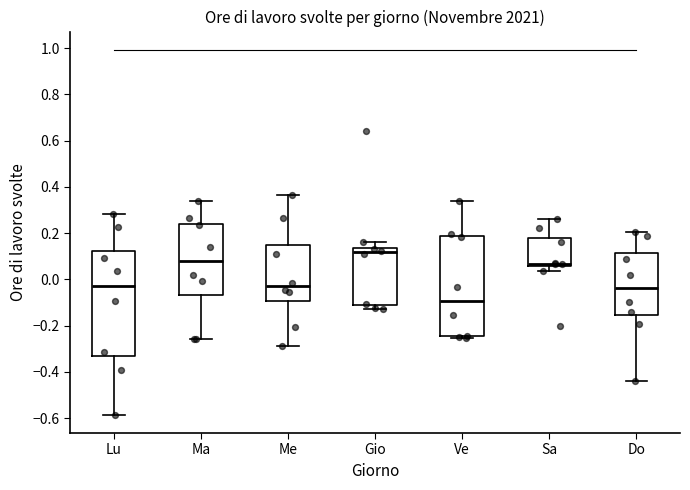

Where does the upper whisker of the box for Me end on the y-axis? The values are not printed on the chart, so give them approximately, as read against the axis.

0.36